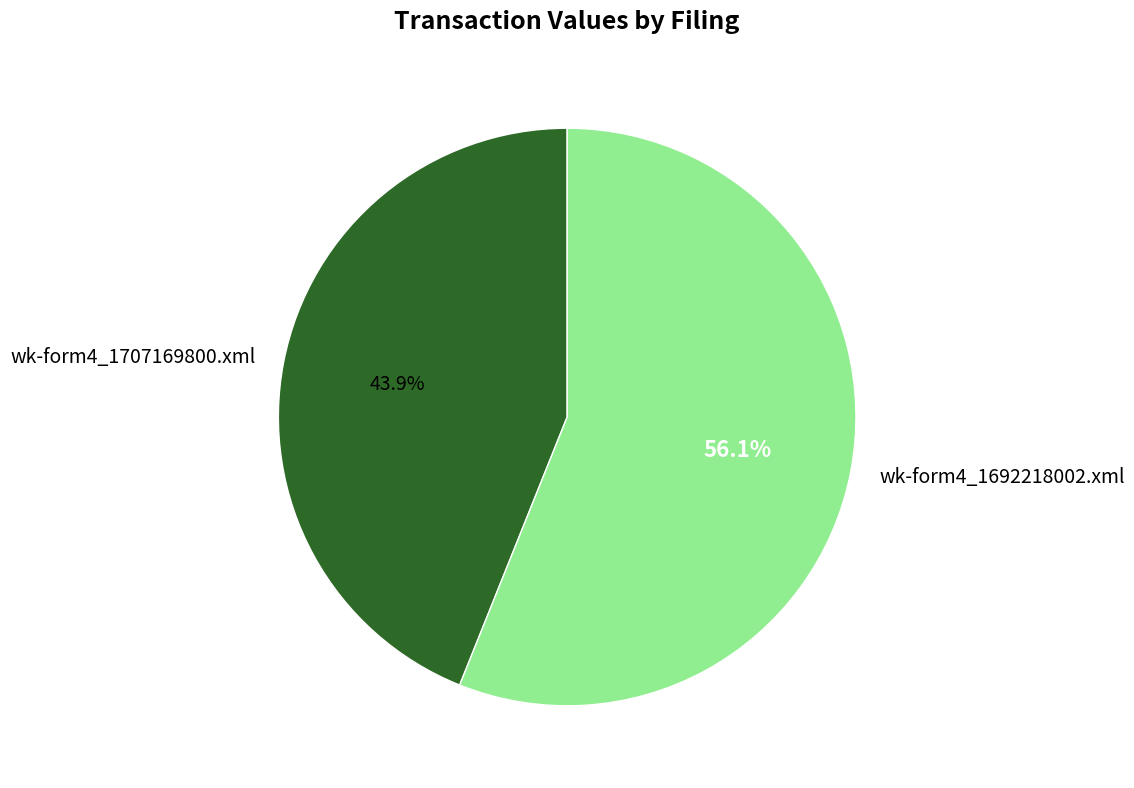

Count the number of slices in the pie.

2